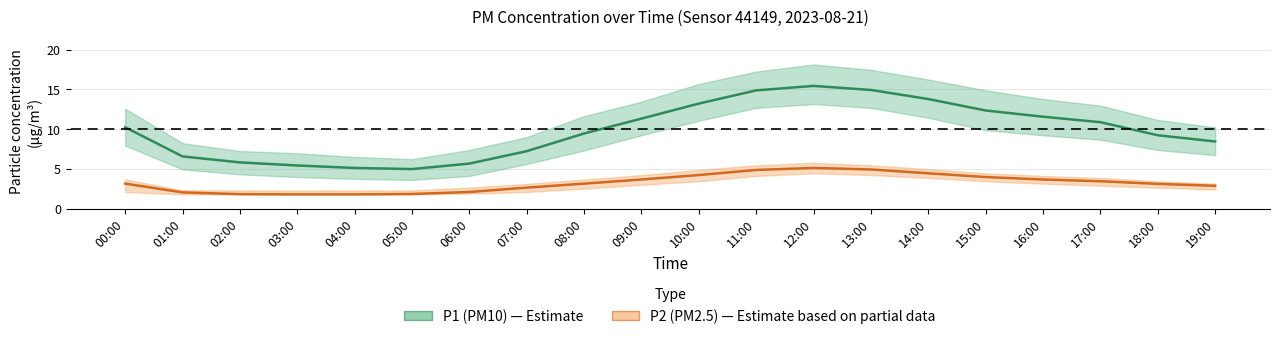

List the series in order of their overall mean, lowest first.

P2 (PM2.5), P1 (PM10)